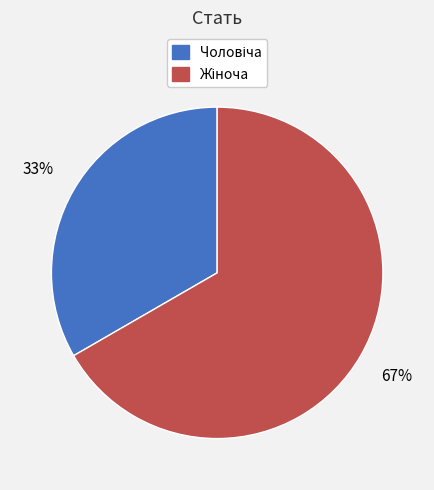

How many segments does this pie chart have?

2